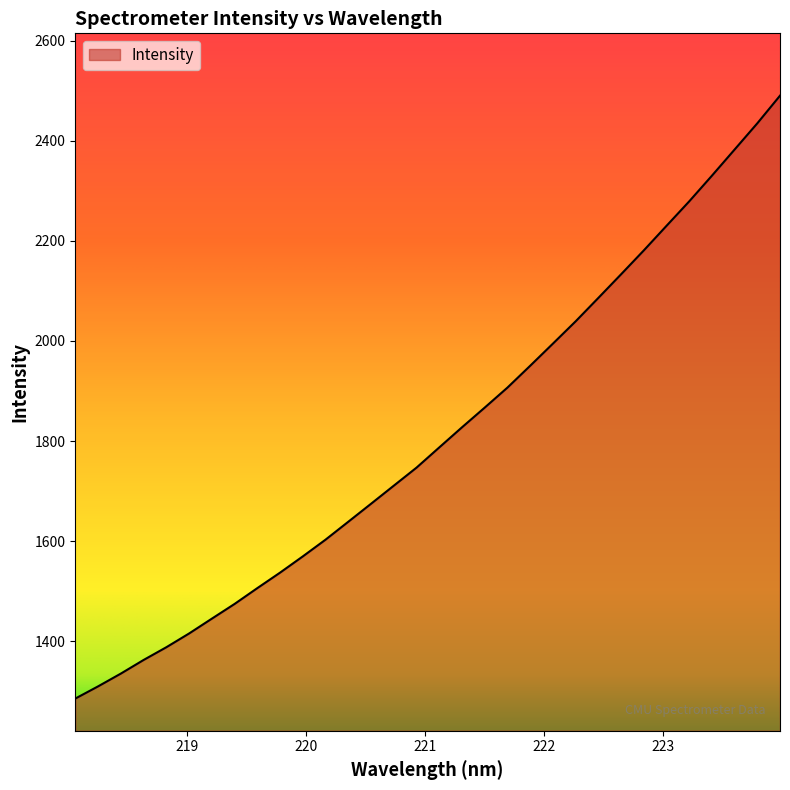

Does the chart display data point markers on the line(s)?

No